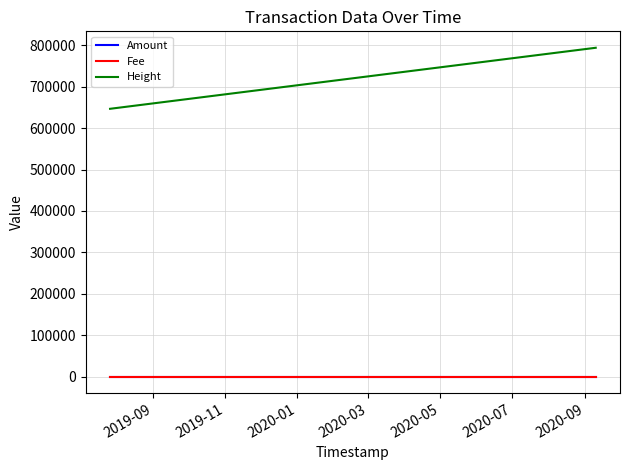

True or false: Amount has a value of 0.2 at 2020-01.

False